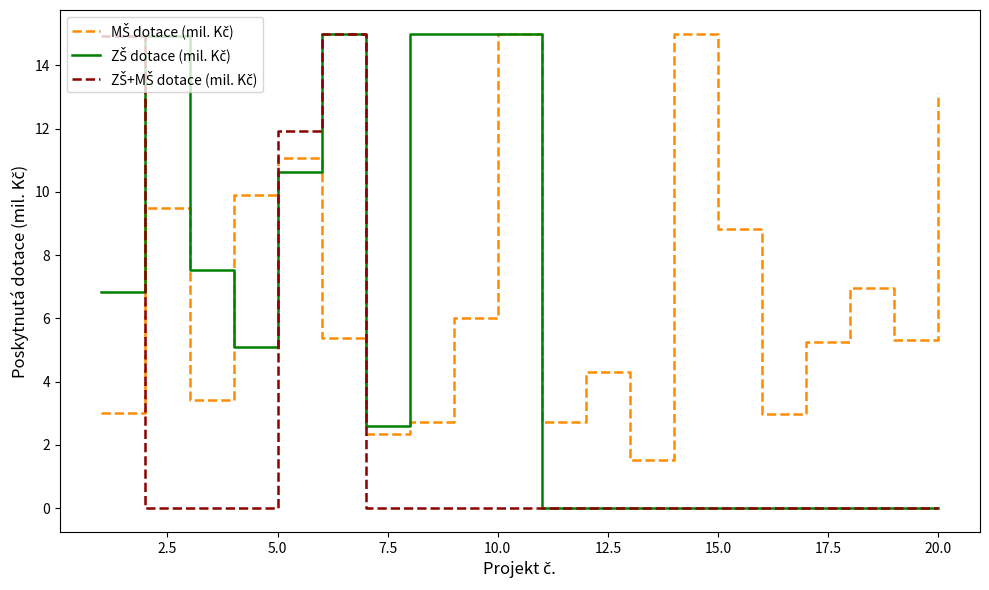

Does the chart display data point markers on the line(s)?

No